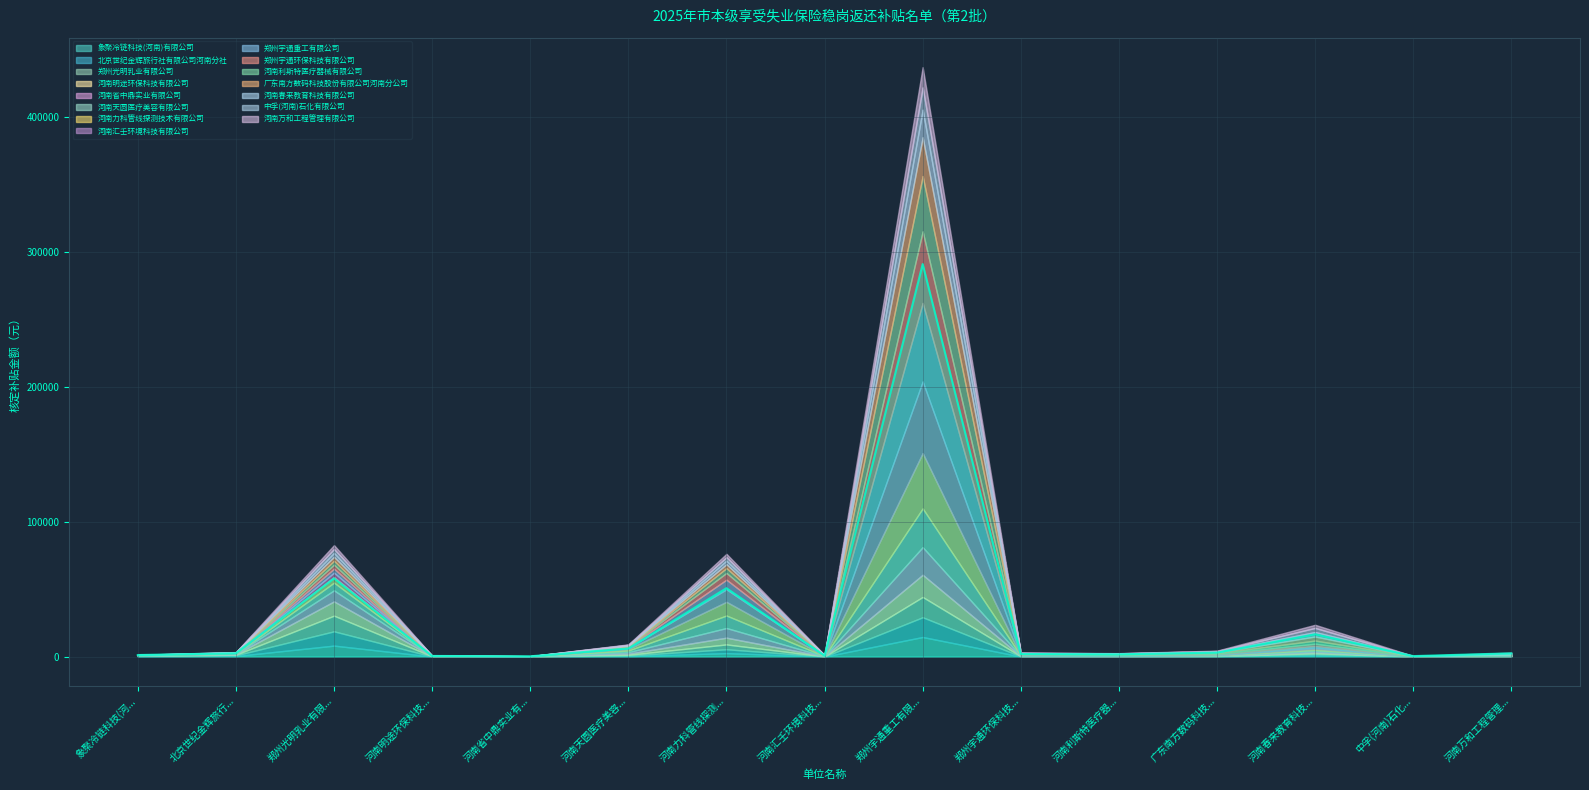

List the labels in order of value, smallest first.

河南省中鼎实业有..., 中孚(河南)石化..., 河南明途环保科技..., 河南汇壬环境科技..., 象聚冷链科技(河..., 河南利斯特医疗器..., 郑州宇通环保科技..., 河南万和工程管理..., 北京世纪金辉旅行..., 广东南方数码科技..., 河南天圆医疗美容..., 河南春来教育科技..., 河南力科管线探测..., 郑州光明乳业有限..., 郑州宇通重工有限...